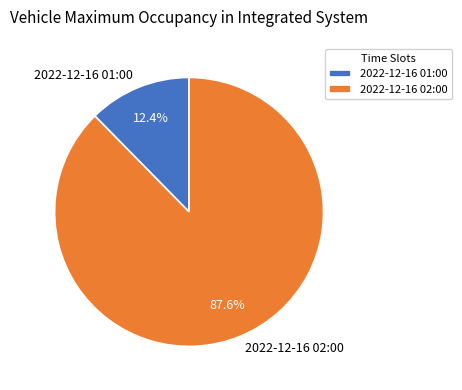

To the nearest percent, what is the difference between the 2022-12-16 01:00 and 2022-12-16 02:00 slice percentages?

75%